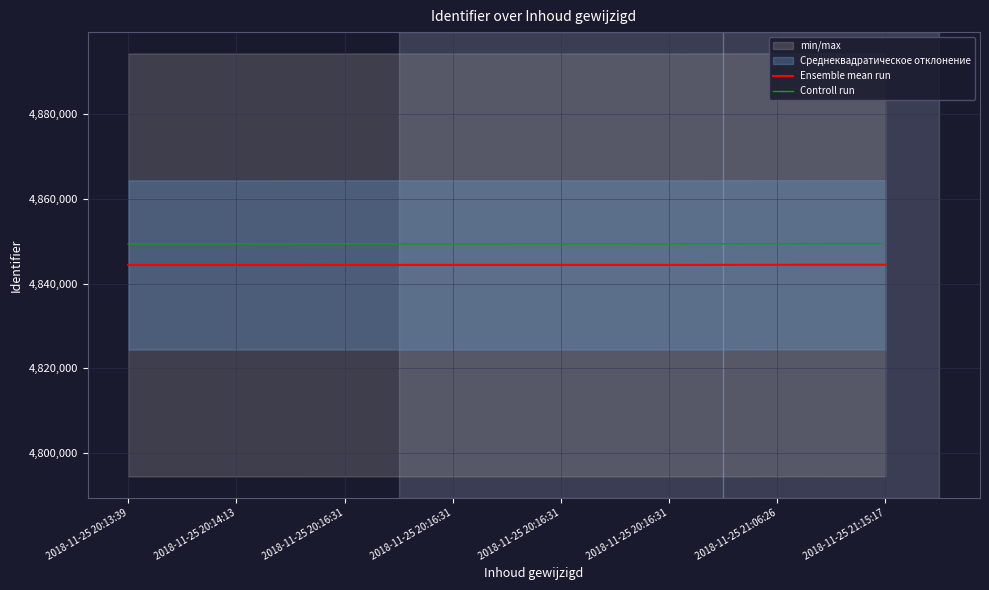

What is the sum of the Controll run values at 2018-11-25 21:06:26 and 2018-11-25 20:16:31?

9698853